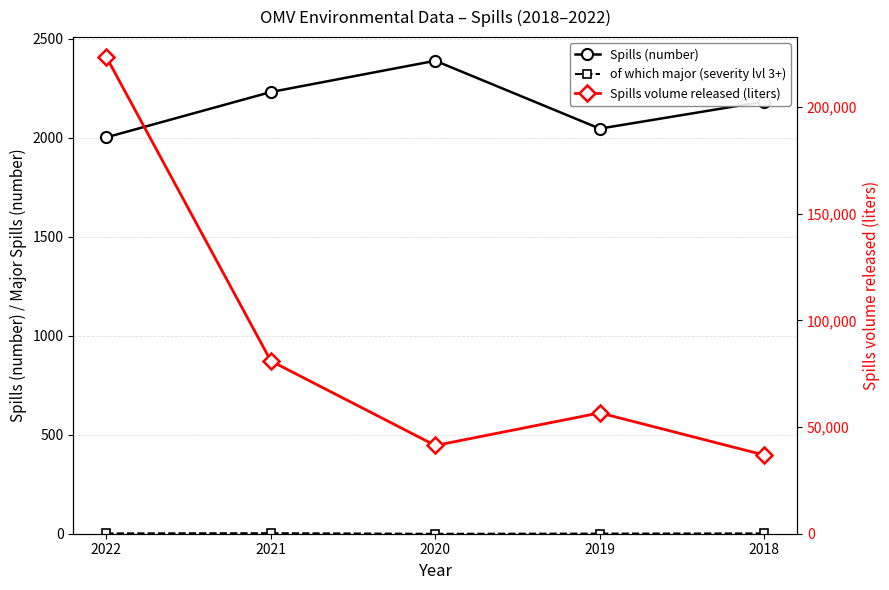

What is the sum of all Spills (number) values?

10856